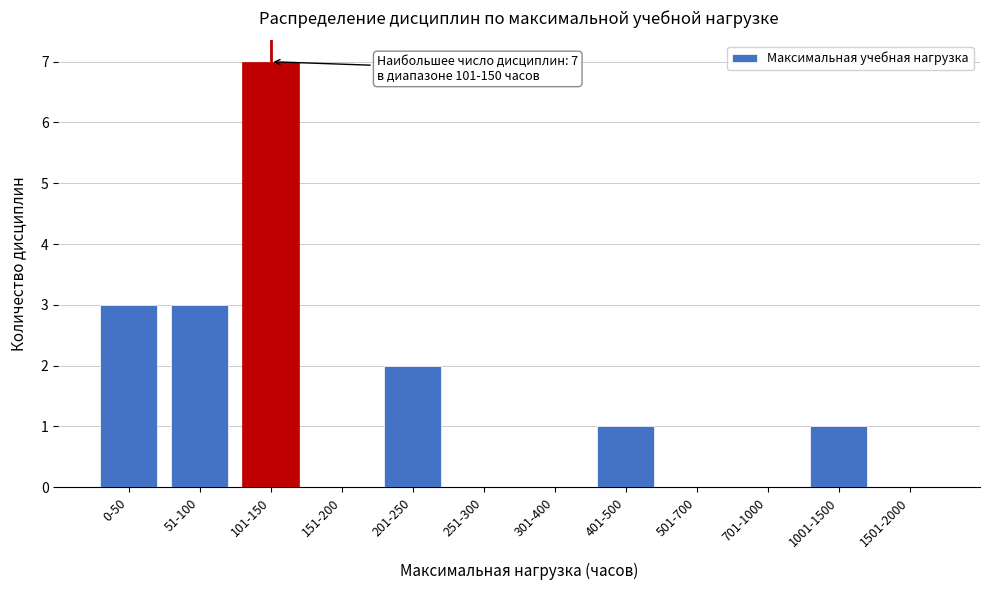

Reading left to right, list all the values displayed in this chart.

0-50=3	51-100=3	101-150=7	151-200=0	201-250=2	251-300=0	301-400=0	401-500=1	501-700=0	701-1000=0	1001-1500=1	1501-2000=0